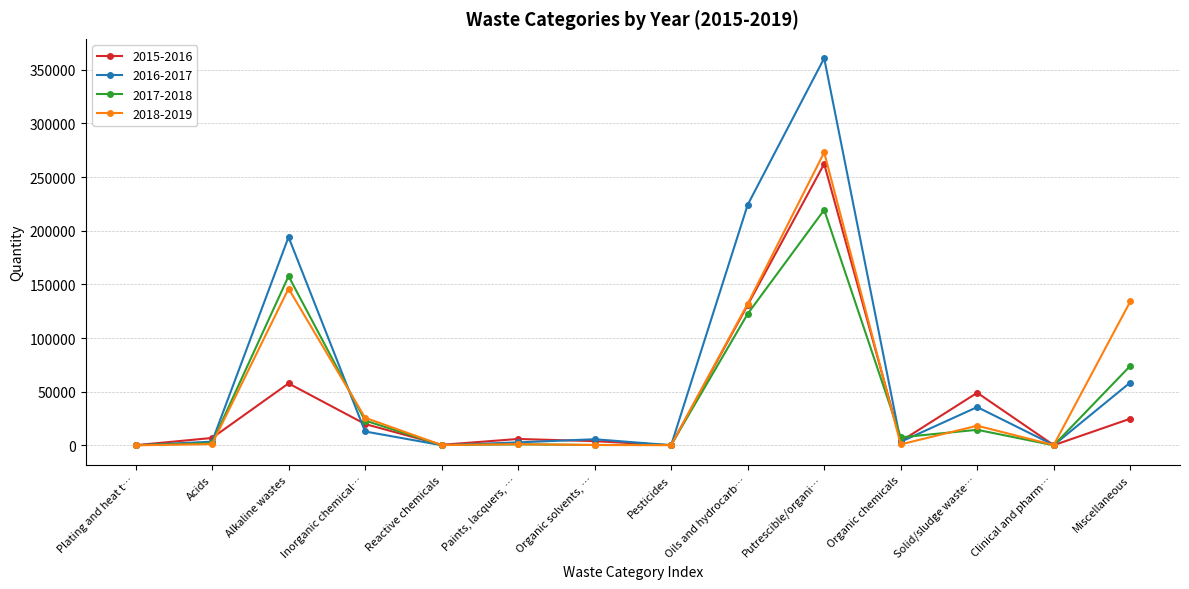

Which category has the highest value in the 2016-2017 series?

Putrescible/organi…